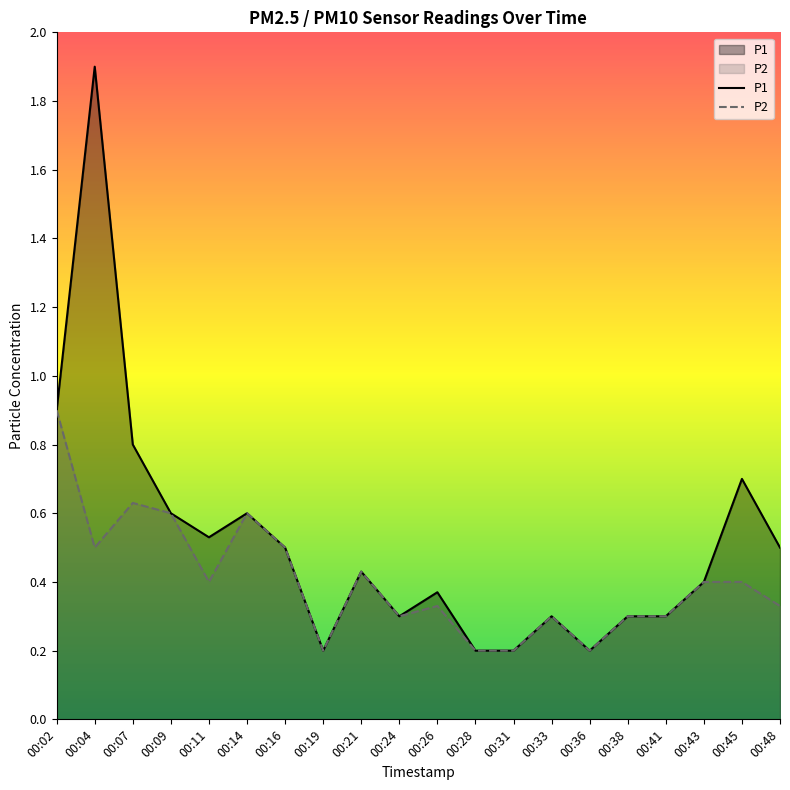

At 00:09, list the series in order from largest to smallest.

P1, P2